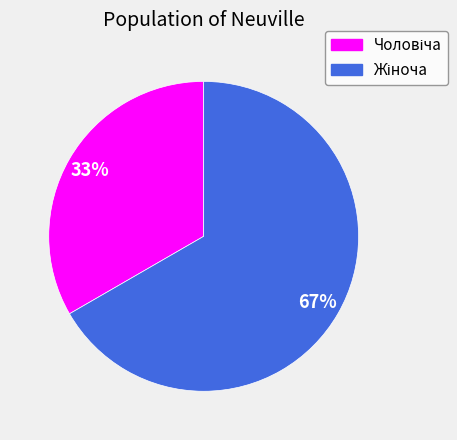

Is there a majority slice in this chart?

Yes